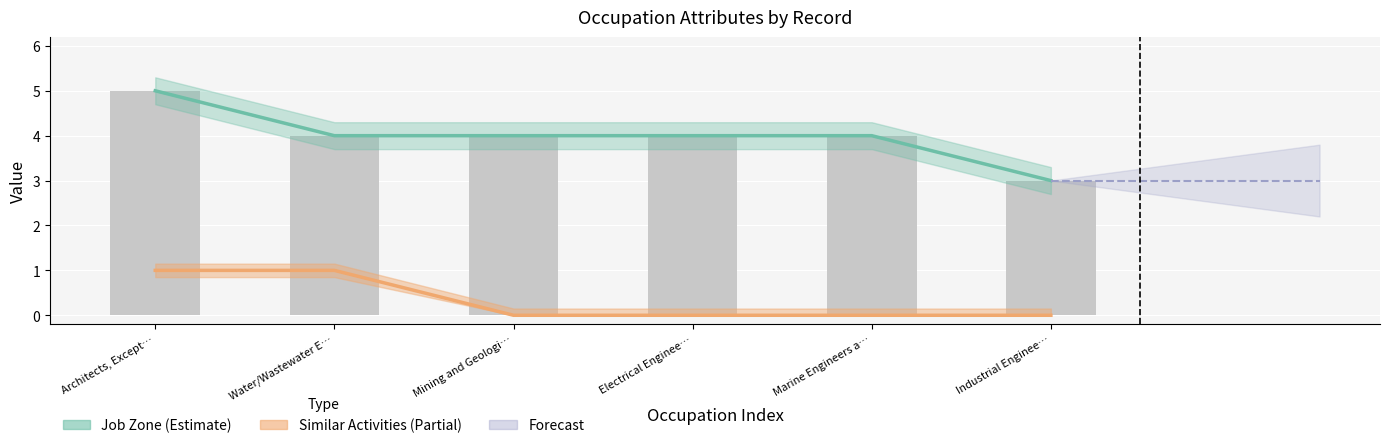

What is the sum of all Similar Activities (line) values?

2